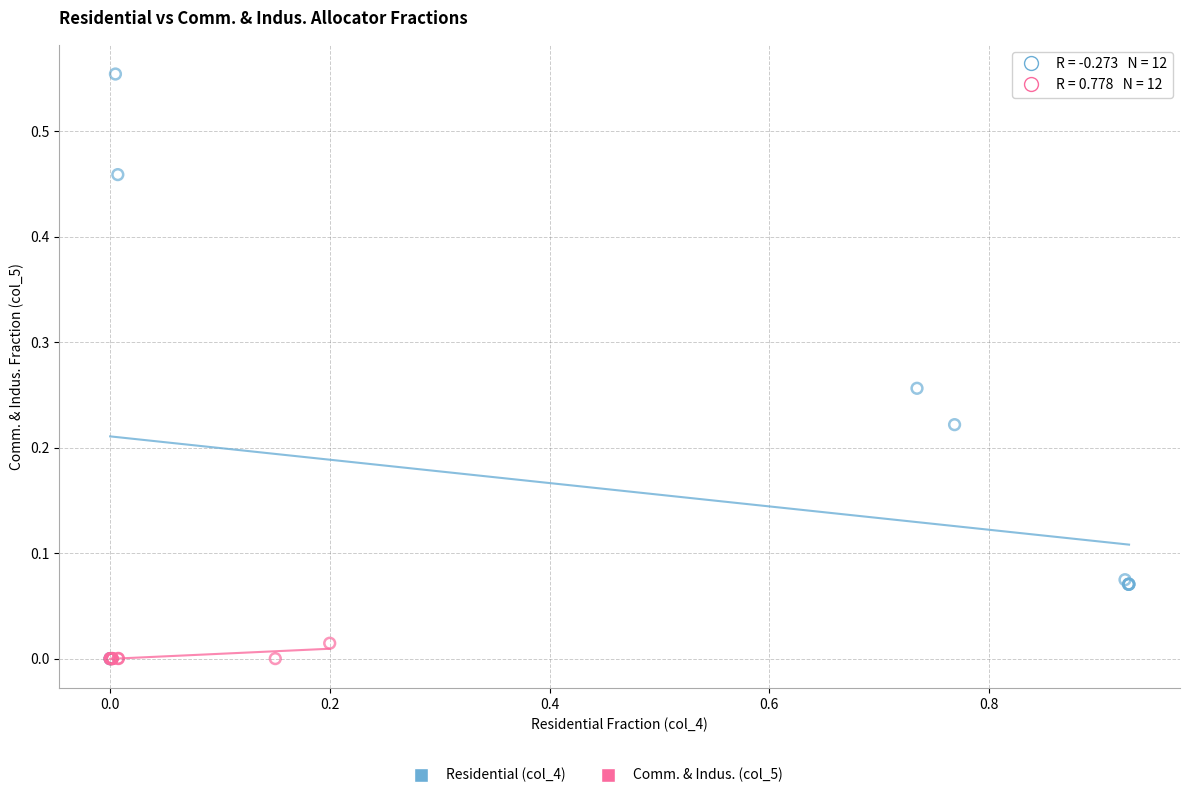

Which series has the widest spread of Y values?

Residential (col_4)